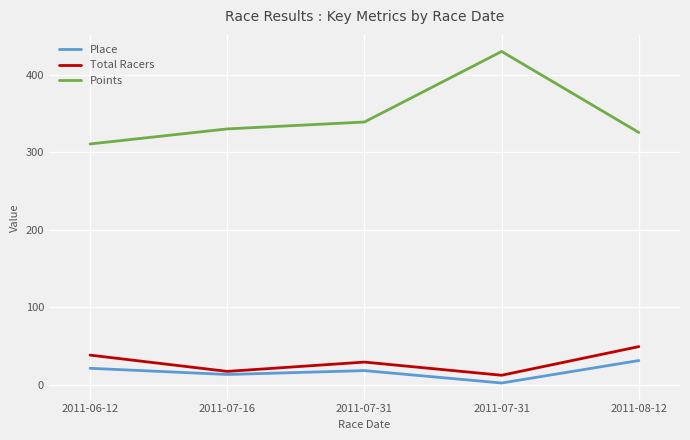

Which has a higher value, 2011-08-12 or 2011-07-31?

2011-08-12